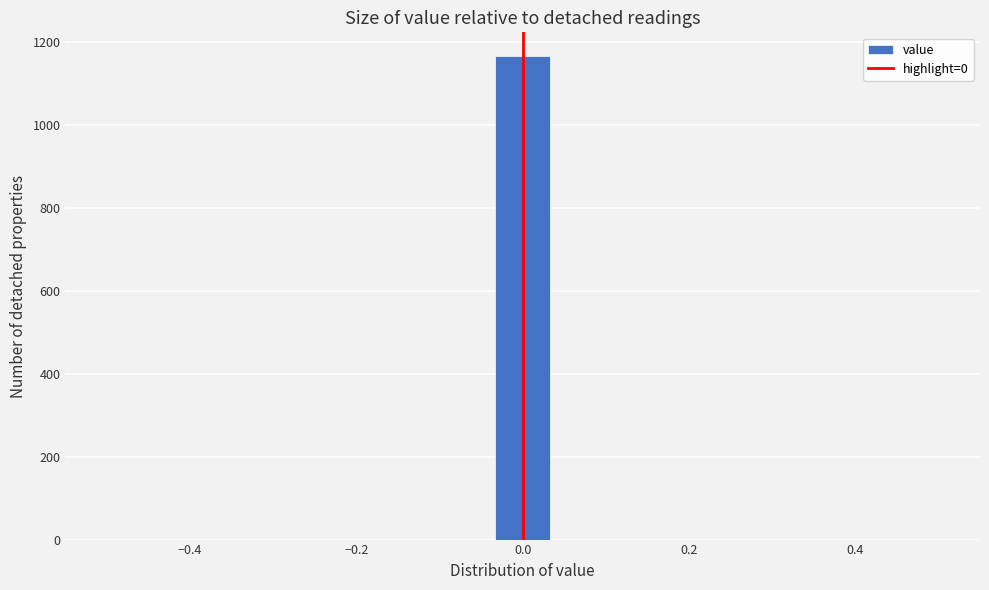

Around what value on the x-axis is the tallest bar? Give the approximate position of its centre, as read against the axis.

0.00